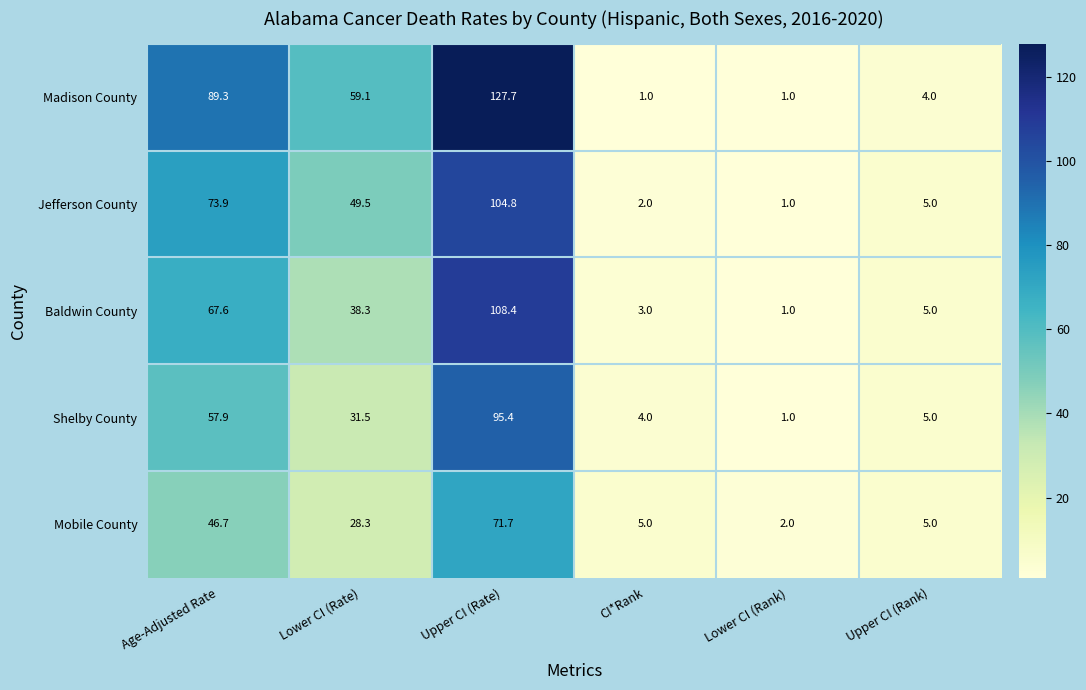

What is the spread (max minus min) of values at Upper CI (Rate)?

56.0